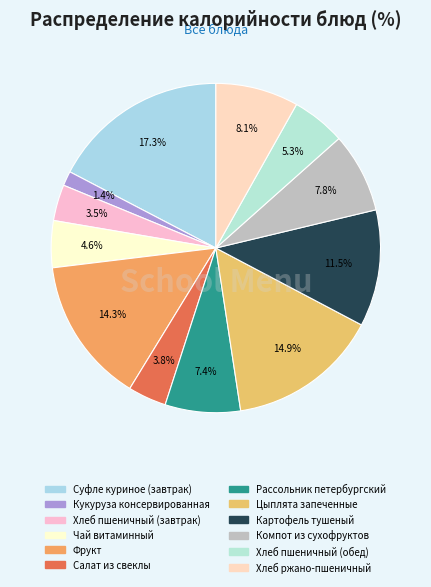

To the nearest percent, what is the average slice percentage?

8%